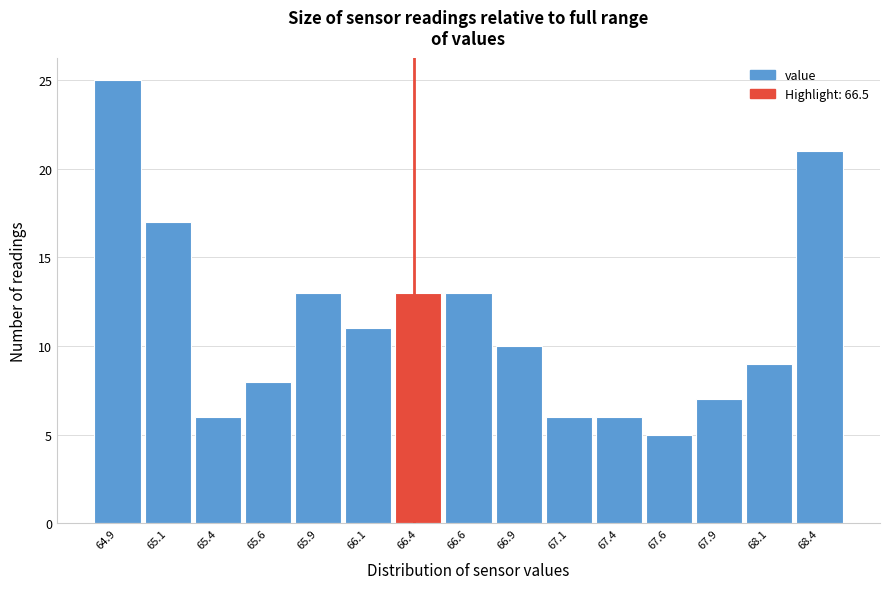

Reading right to left, extract all data points from this chart.

68.4=21	68.1=9	67.9=7	67.6=5	67.4=6	67.1=6	66.9=10	66.6=13	66.4=13	66.1=11	65.9=13	65.6=8	65.4=6	65.1=17	64.9=25